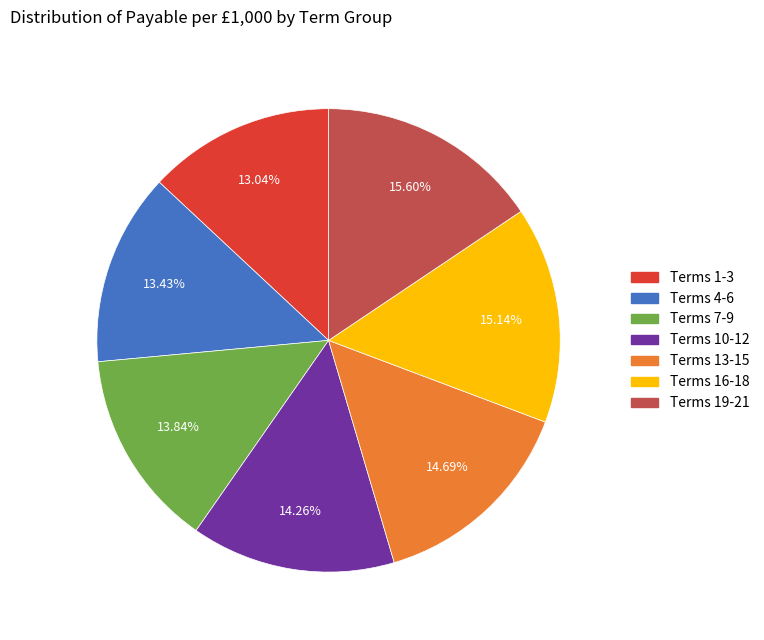

To the nearest percent, what is the difference between the largest and smallest slice percentages?

3%